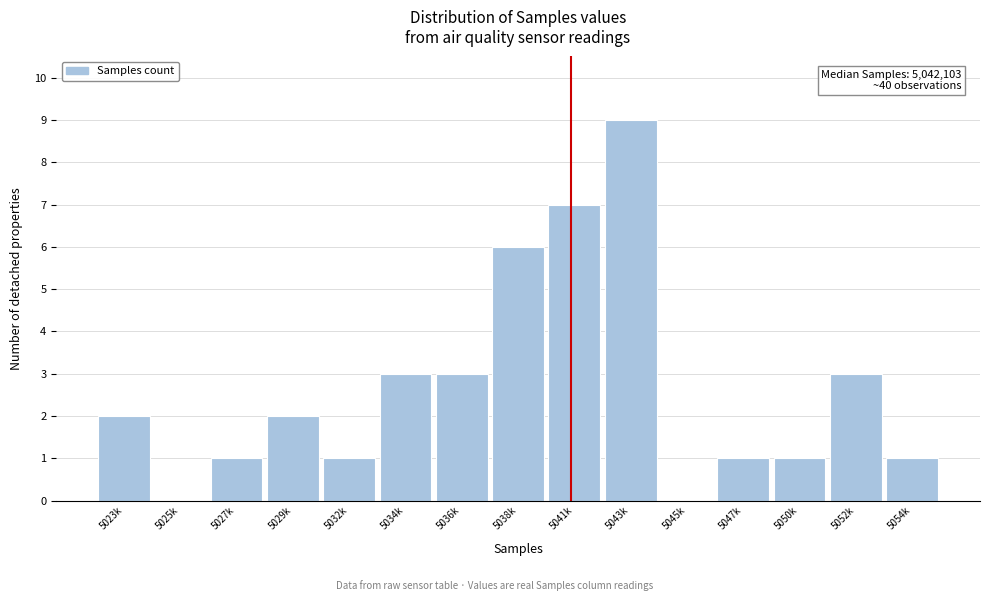

Reading right to left, what are all the values shown in this chart?

5054k=1	5052k=3	5050k=1	5047k=1	5045k=0	5043k=9	5041k=7	5038k=6	5036k=3	5034k=3	5032k=1	5029k=2	5027k=1	5025k=0	5023k=2